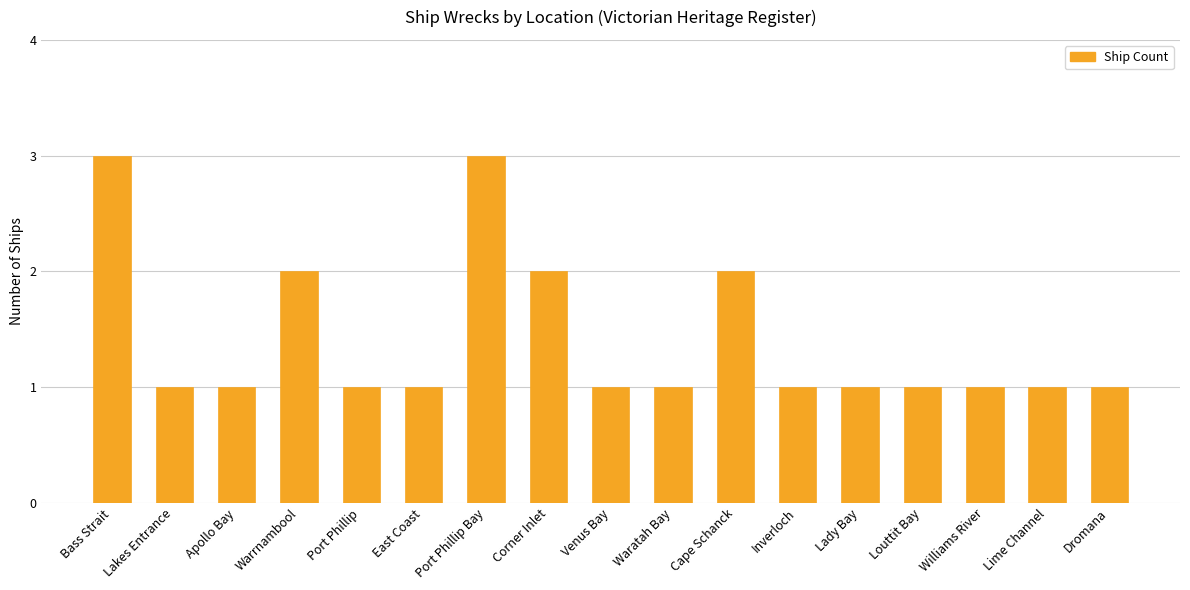

How many distinct data groups are displayed?

1